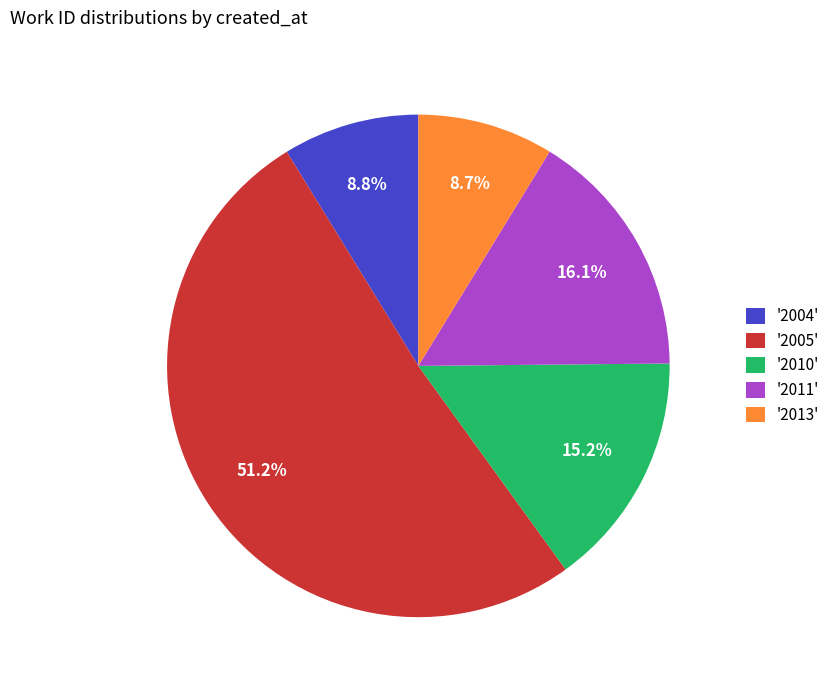

What portion of the pie excludes '2004'?

91.2%